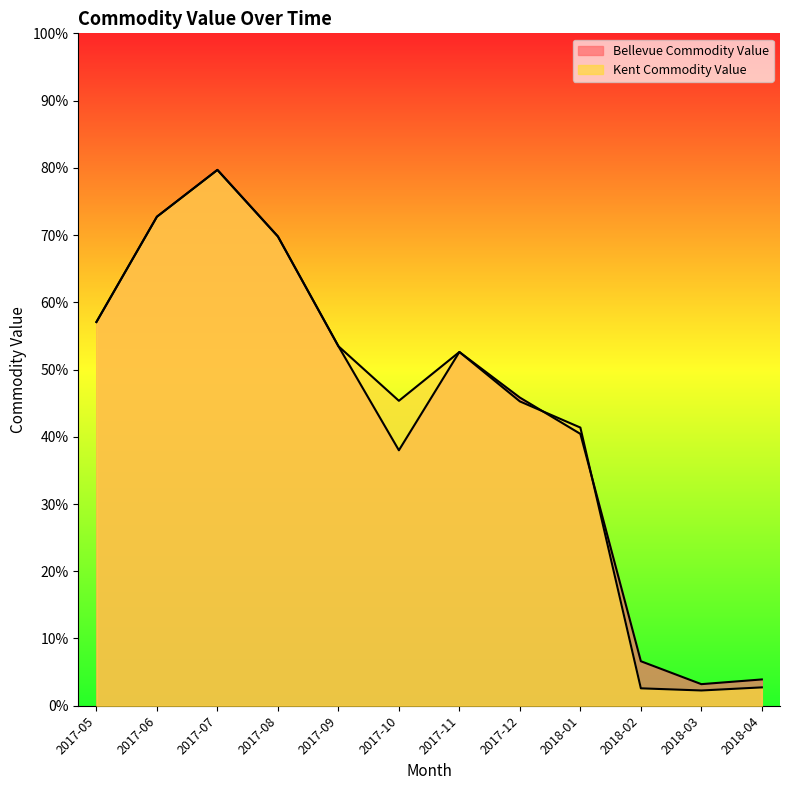

Is the value of Bellevue Commodity Value at 2018-03 greater than the value of Kent Commodity Value at 2017-09?

No